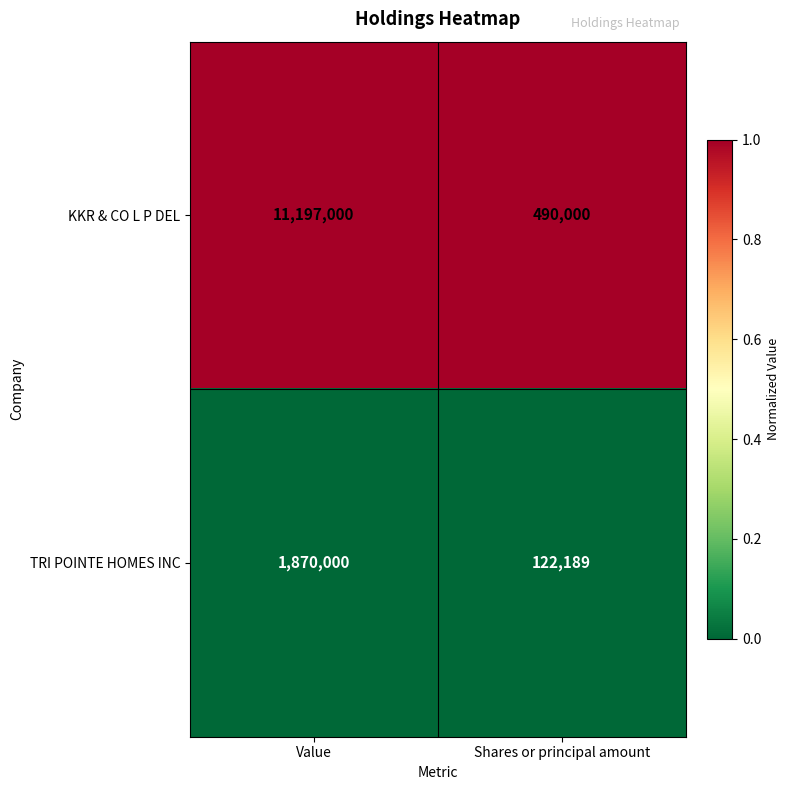

What is the minimum value for TRI POINTE HOMES INC?

122189